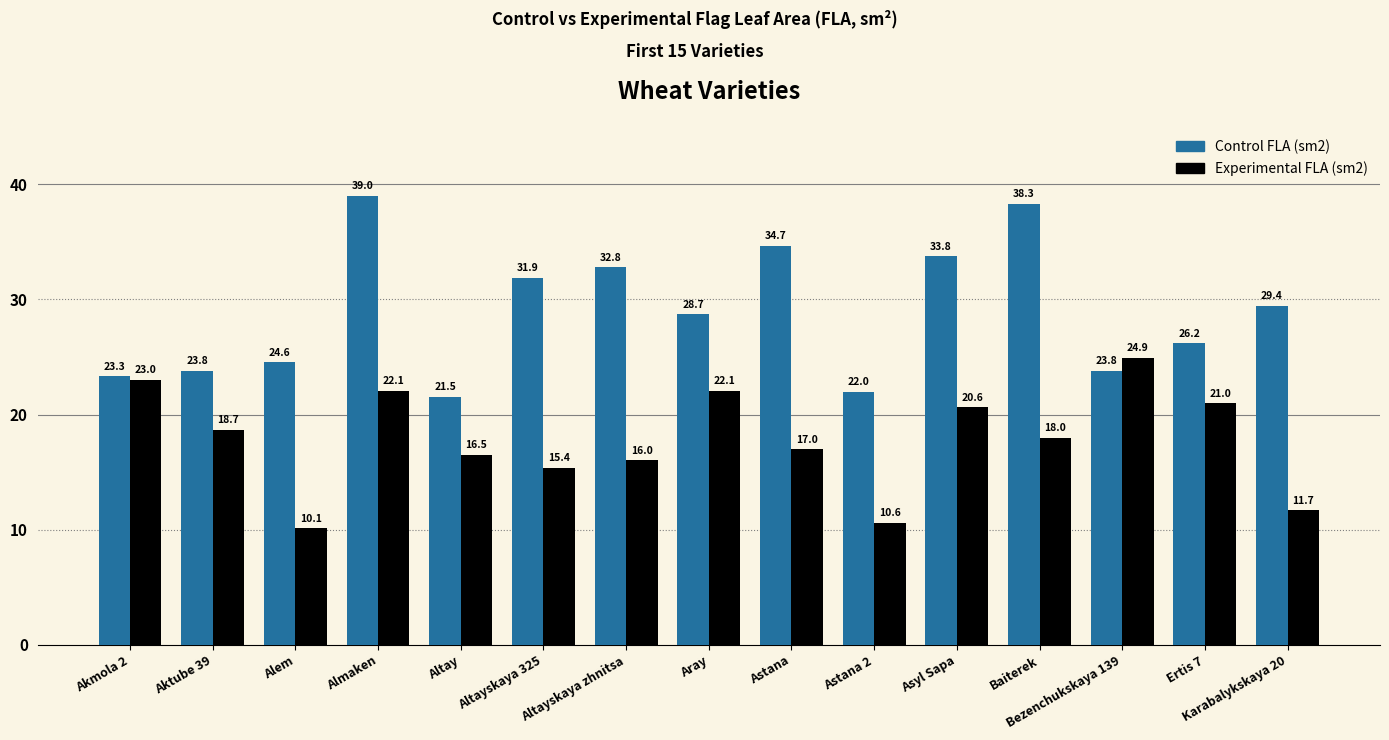

What is the difference between the maximum and minimum values in the Control FLA (sm2) series?

17.5